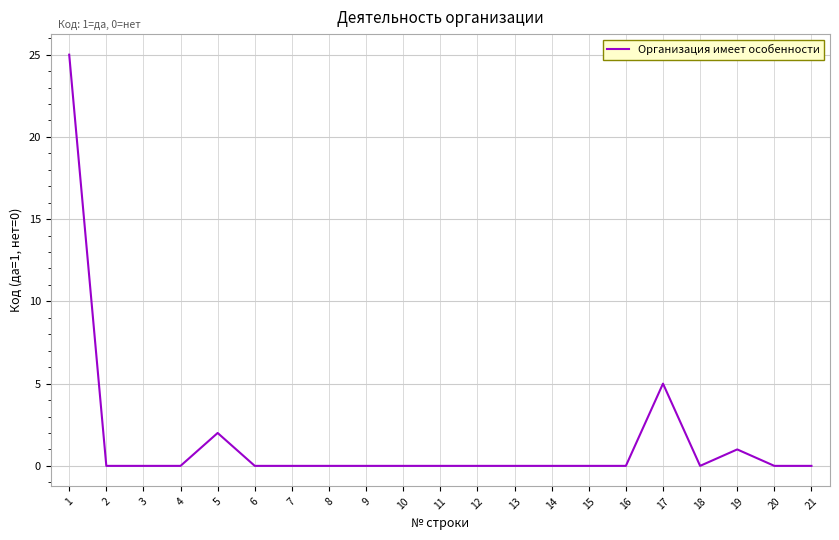

What is the difference between the maximum and minimum values?

25